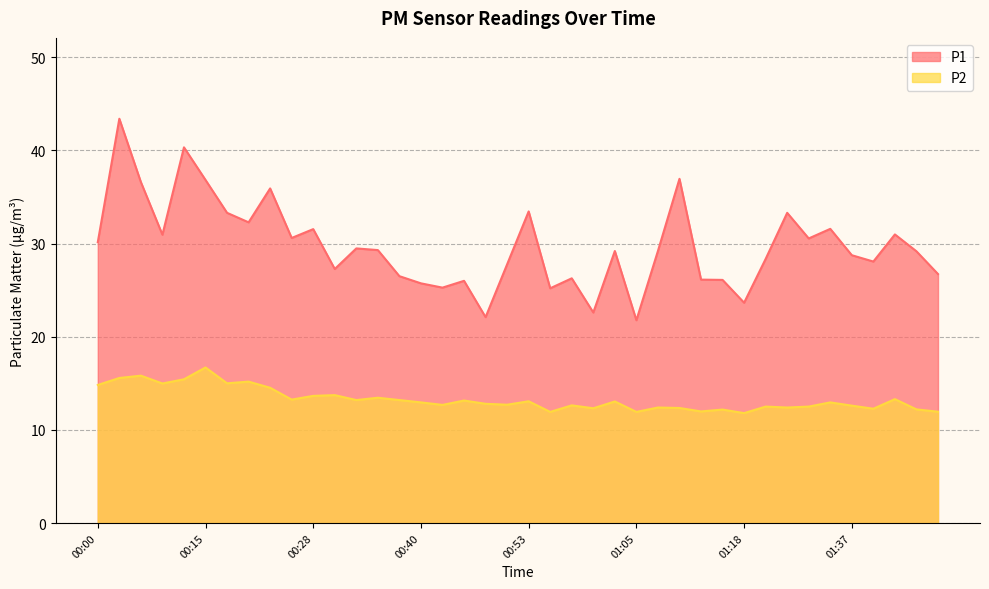

What are all the series names shown in the legend?

P1, P2